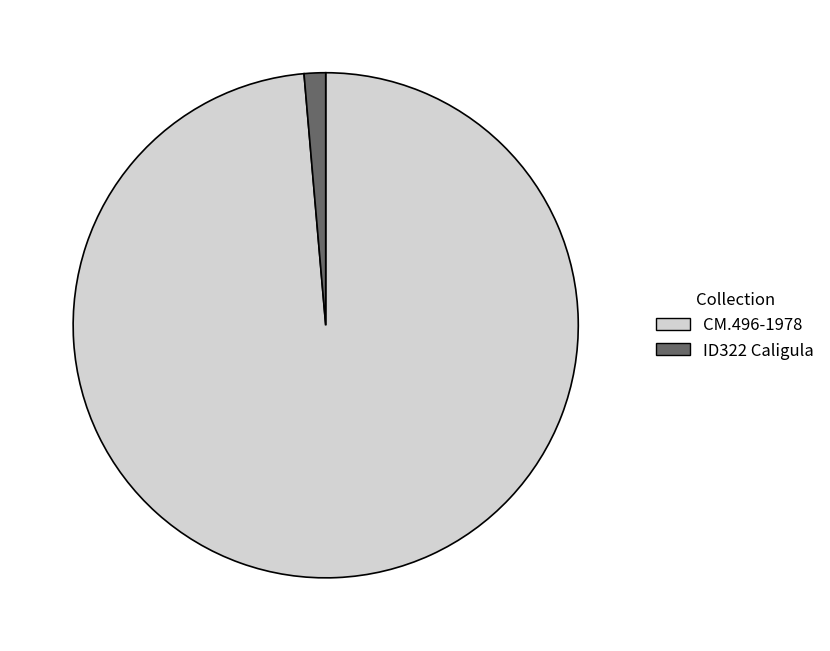

Does any single category account for the majority?

Yes